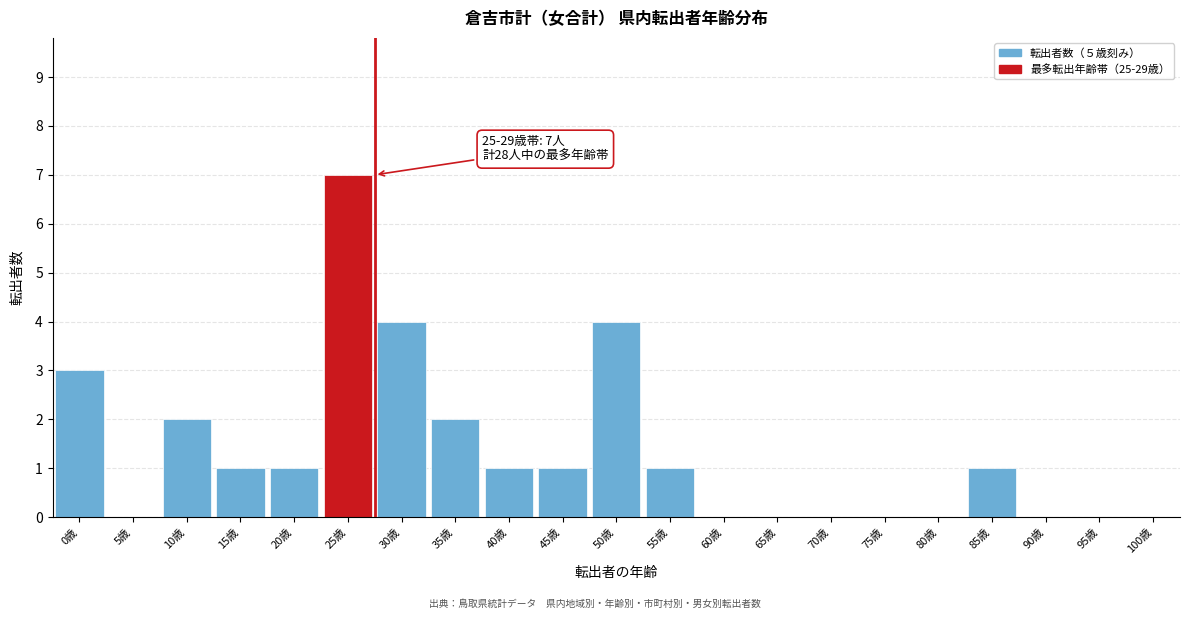

Reading left to right, transcribe all the data shown in this chart.

0歳=3	5歳=0	10歳=2	15歳=1	20歳=1	25歳=7	30歳=4	35歳=2	40歳=1	45歳=1	50歳=4	55歳=1	60歳=0	65歳=0	70歳=0	75歳=0	80歳=0	85歳=1	90歳=0	95歳=0	100歳=0